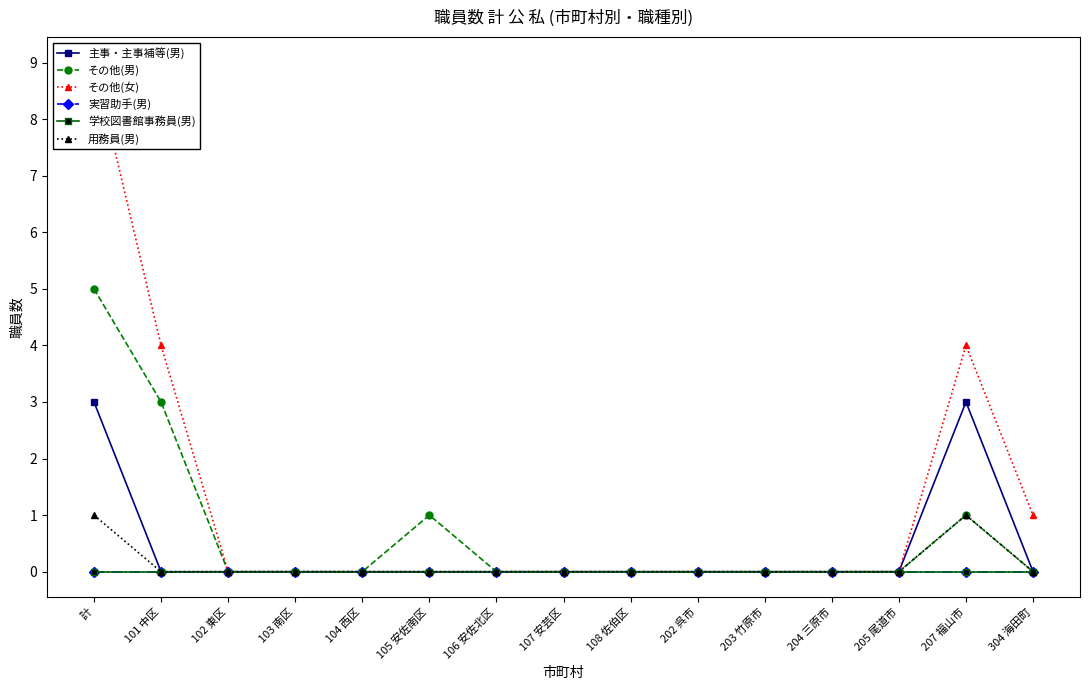

Reading left to right, what are all the values shown in this chart?

主事・主事補等(男): 計=3	101 中区=0	102 東区=0	103 南区=0	104 西区=0	105 安佐南区=0	106 安佐北区=0	107 安芸区=0	108 佐伯区=0	202 呉市=0	203 竹原市=0	204 三原市=0	205 尾道市=0	207 福山市=3	304 海田町=0
その他(男): 計=5	101 中区=3	102 東区=0	103 南区=0	104 西区=0	105 安佐南区=1	106 安佐北区=0	107 安芸区=0	108 佐伯区=0	202 呉市=0	203 竹原市=0	204 三原市=0	205 尾道市=0	207 福山市=1	304 海田町=0
その他(女): 計=9	101 中区=4	102 東区=0	103 南区=0	104 西区=0	105 安佐南区=0	106 安佐北区=0	107 安芸区=0	108 佐伯区=0	202 呉市=0	203 竹原市=0	204 三原市=0	205 尾道市=0	207 福山市=4	304 海田町=1
実習助手(男): 計=0	101 中区=0	102 東区=0	103 南区=0	104 西区=0	105 安佐南区=0	106 安佐北区=0	107 安芸区=0	108 佐伯区=0	202 呉市=0	203 竹原市=0	204 三原市=0	205 尾道市=0	207 福山市=0	304 海田町=0
学校図書館事務員(男): 計=0	101 中区=0	102 東区=0	103 南区=0	104 西区=0	105 安佐南区=0	106 安佐北区=0	107 安芸区=0	108 佐伯区=0	202 呉市=0	203 竹原市=0	204 三原市=0	205 尾道市=0	207 福山市=0	304 海田町=0
用務員(男): 計=1	101 中区=0	102 東区=0	103 南区=0	104 西区=0	105 安佐南区=0	106 安佐北区=0	107 安芸区=0	108 佐伯区=0	202 呉市=0	203 竹原市=0	204 三原市=0	205 尾道市=0	207 福山市=1	304 海田町=0